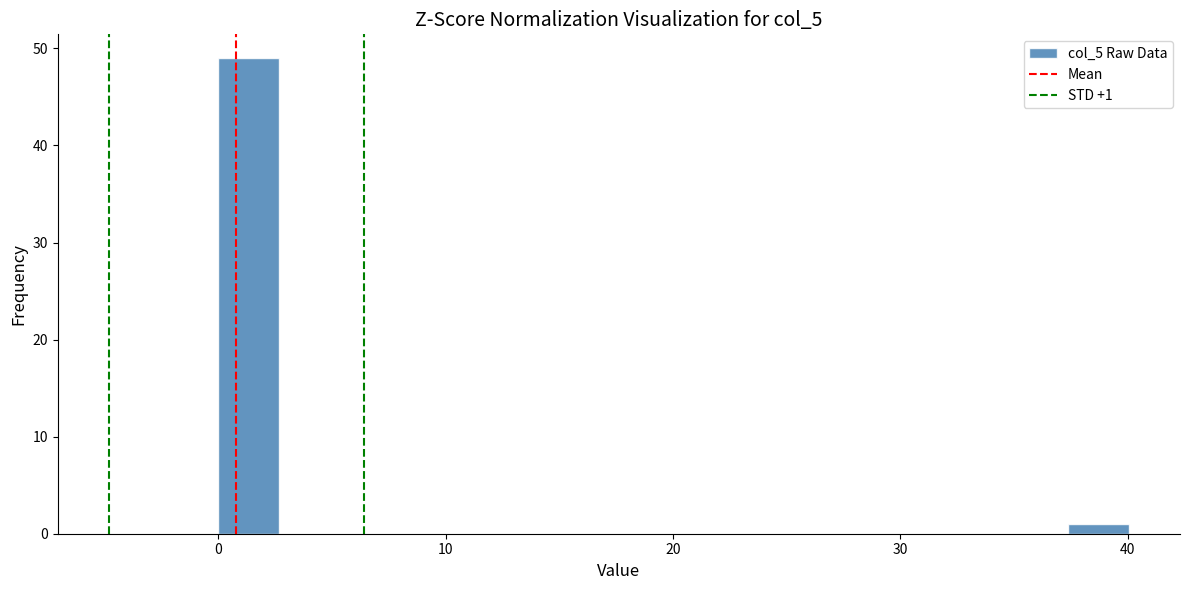

Read against the x-axis, roughly where is the centre of the tallest bar?

1